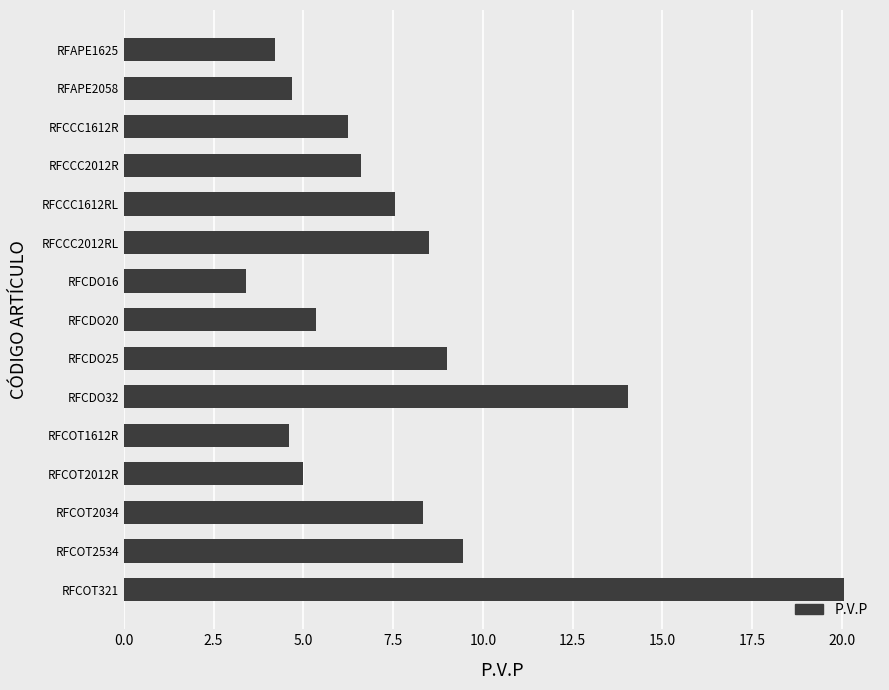

What is the difference between the values at RFAPE1625 and RFCOT2534?

5.2